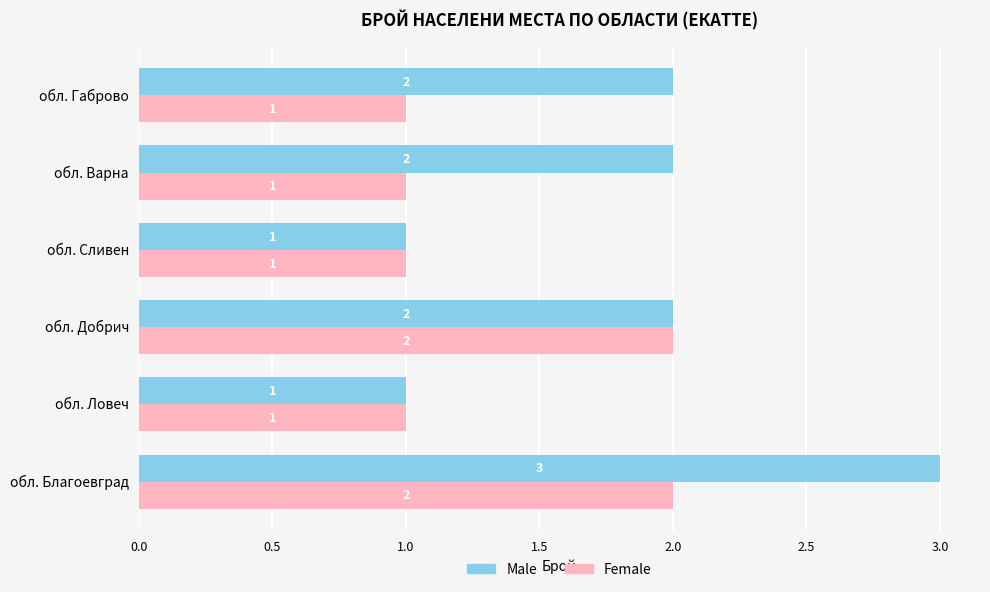

At which category is the sum across all series the highest?

обл. Благоевград